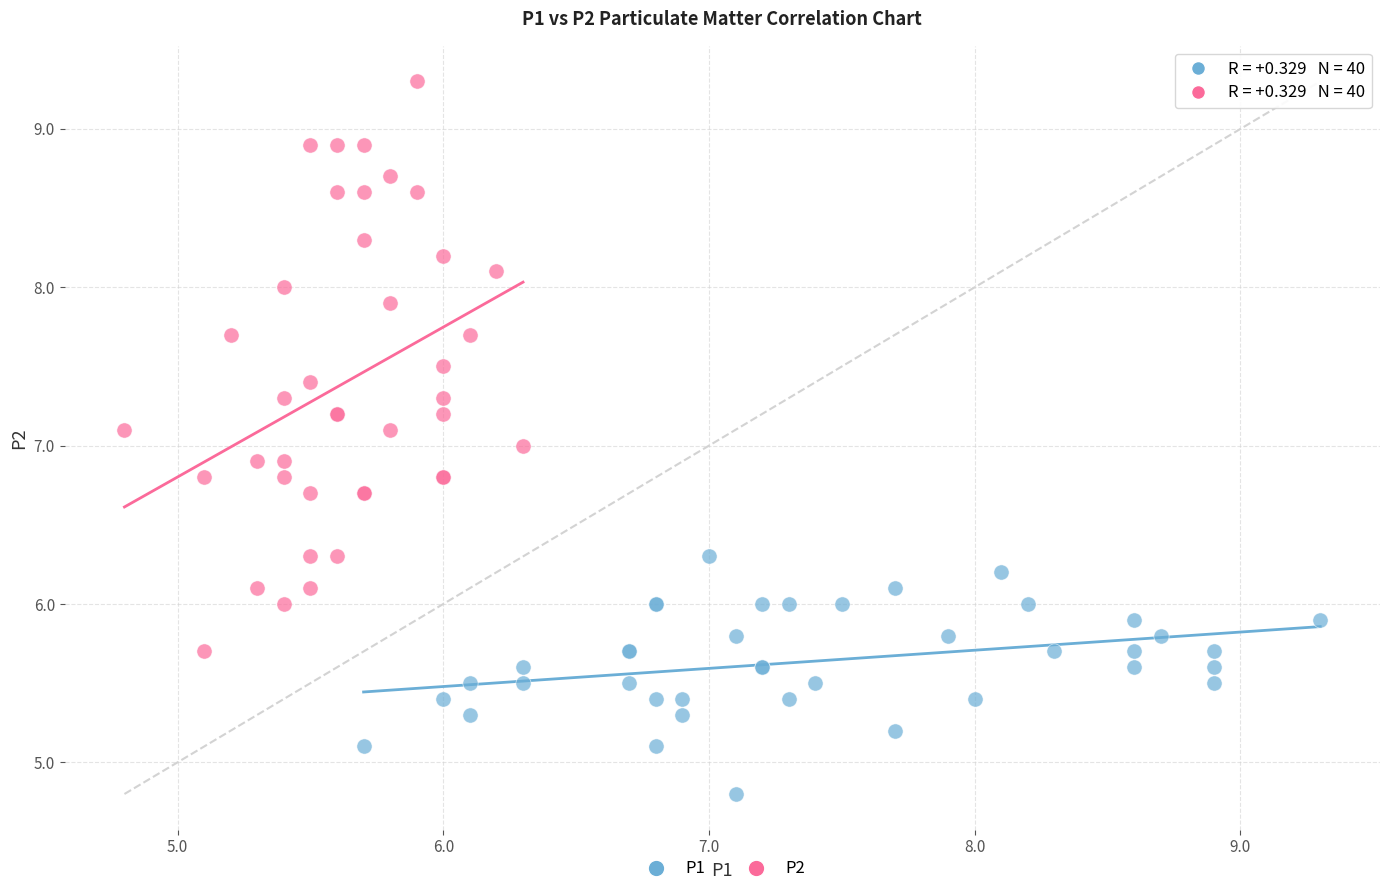

Which series has the largest Y range (max minus min)?

P2